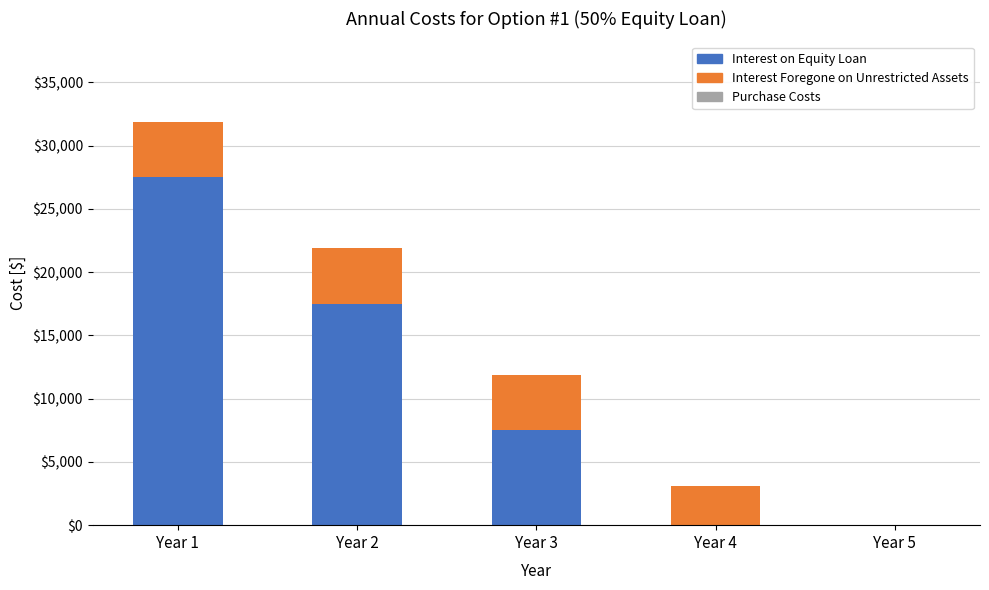

At which category is the sum across all series the highest?

Year 1